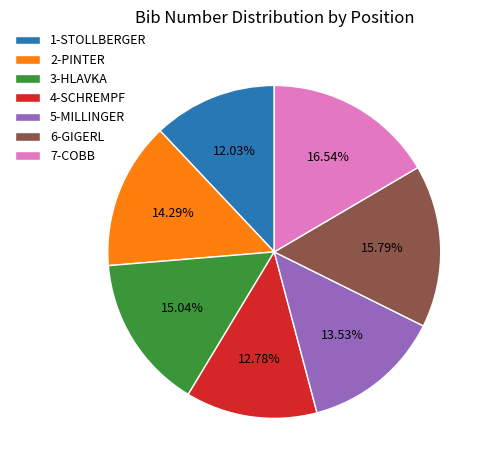

Which has a higher value, 4-SCHREMPF or 7-COBB?

7-COBB